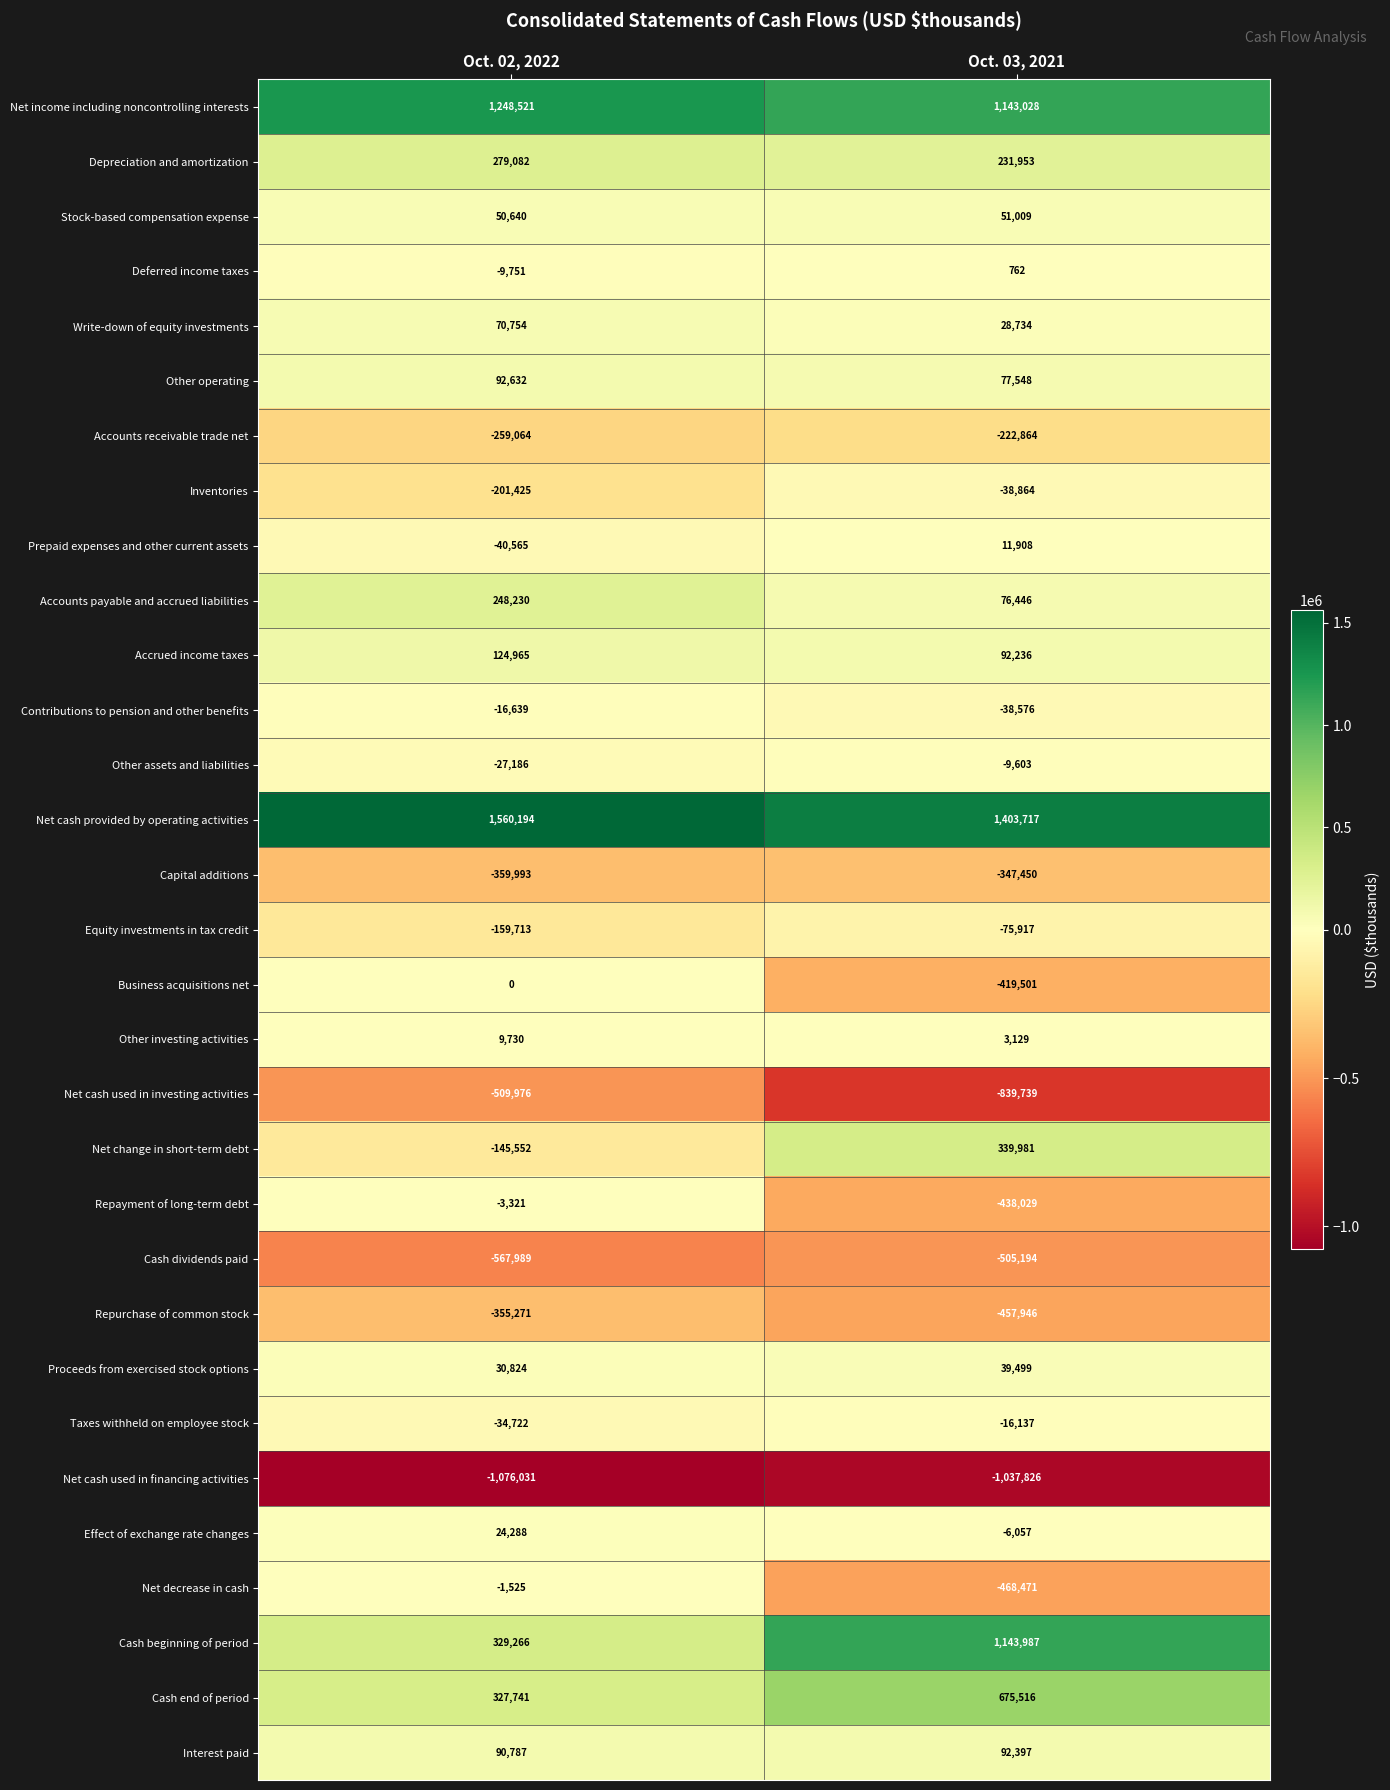

What is the sum of the Accrued income taxes values at Oct. 03, 2021 and Oct. 02, 2022?

217201